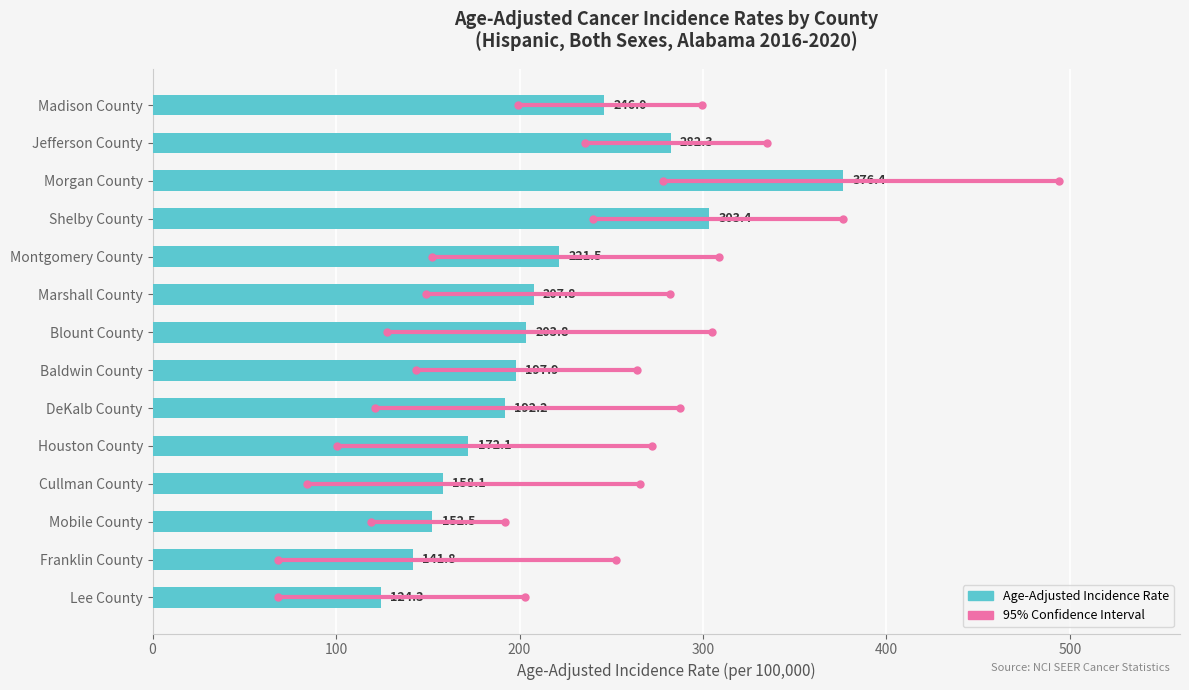

Approximately how many times larger is the value at Montgomery County compared to Lee County?

1.8